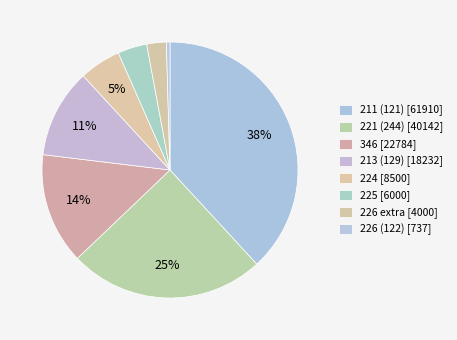

How many slices are in this pie chart?

8